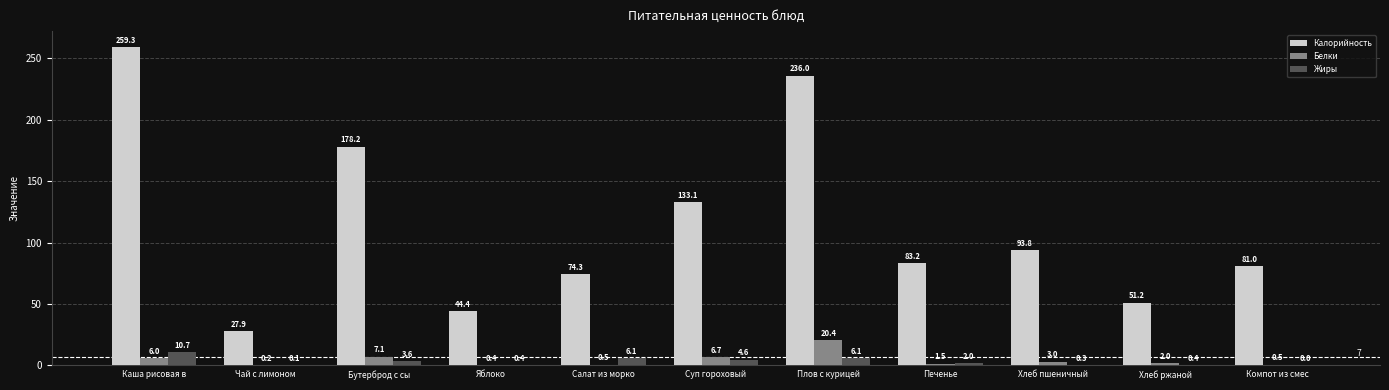

Is the value of Жиры at Чай с лимоном  greater than the value of Белки at Хлеб ржаной?

No